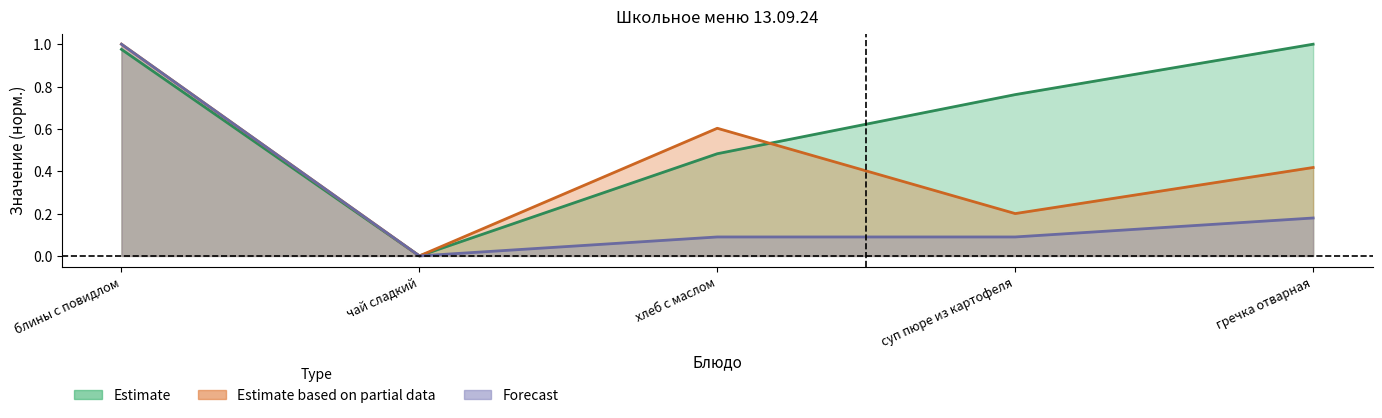

What is the highest value of the Estimate based on partial data series?

1.0